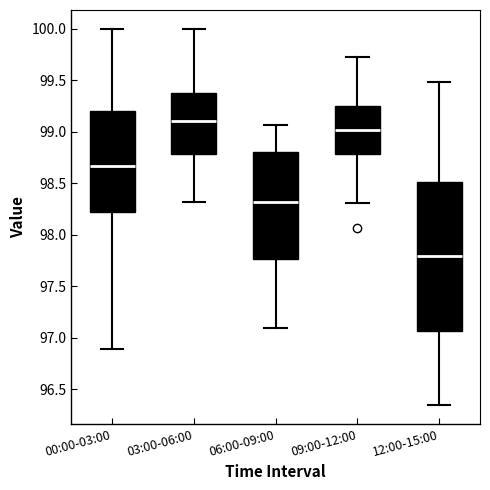

Reading left to right, transcribe this box plot: for each box, give where its median line is, the range the box spans, and where its two whiskers end, as read against the y-axis. The values are not printed on the chart, so give them approximately, as read against the axis.

00:00-03:00: median 98.65, box 98.25 to 99.20, whiskers 96.90 to 100.00
03:00-06:00: median 99.10, box 98.80 to 99.40, whiskers 98.30 to 100.00
06:00-09:00: median 98.30, box 97.75 to 98.80, whiskers 97.10 to 99.05
09:00-12:00: median 99.00, box 98.80 to 99.25, whiskers 98.30 to 99.75
12:00-15:00: median 97.80, box 97.05 to 98.50, whiskers 96.35 to 99.50